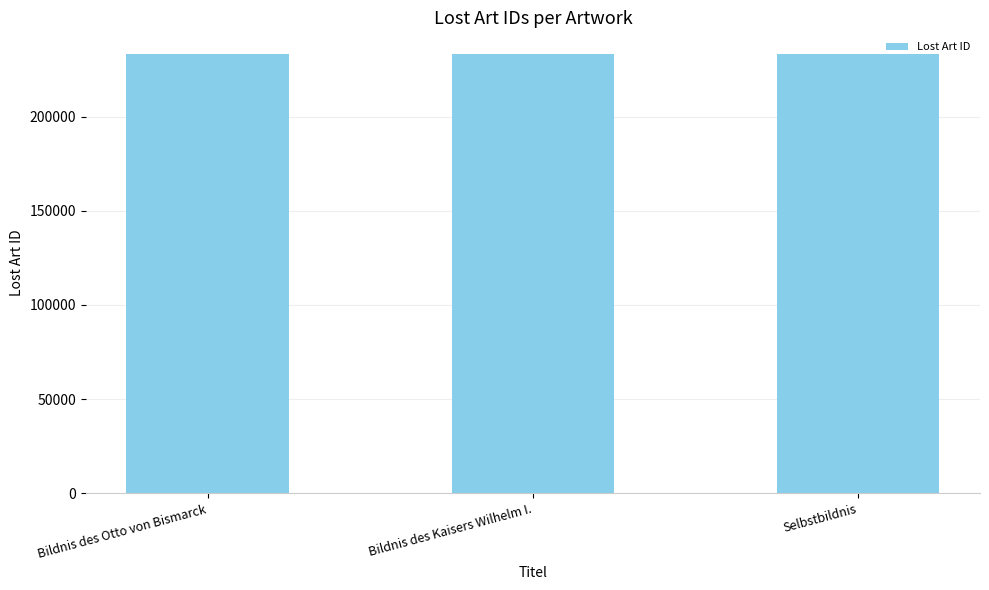

What is the sum of the values at Selbstbildnis and Bildnis des Otto von Bismarck?

466257